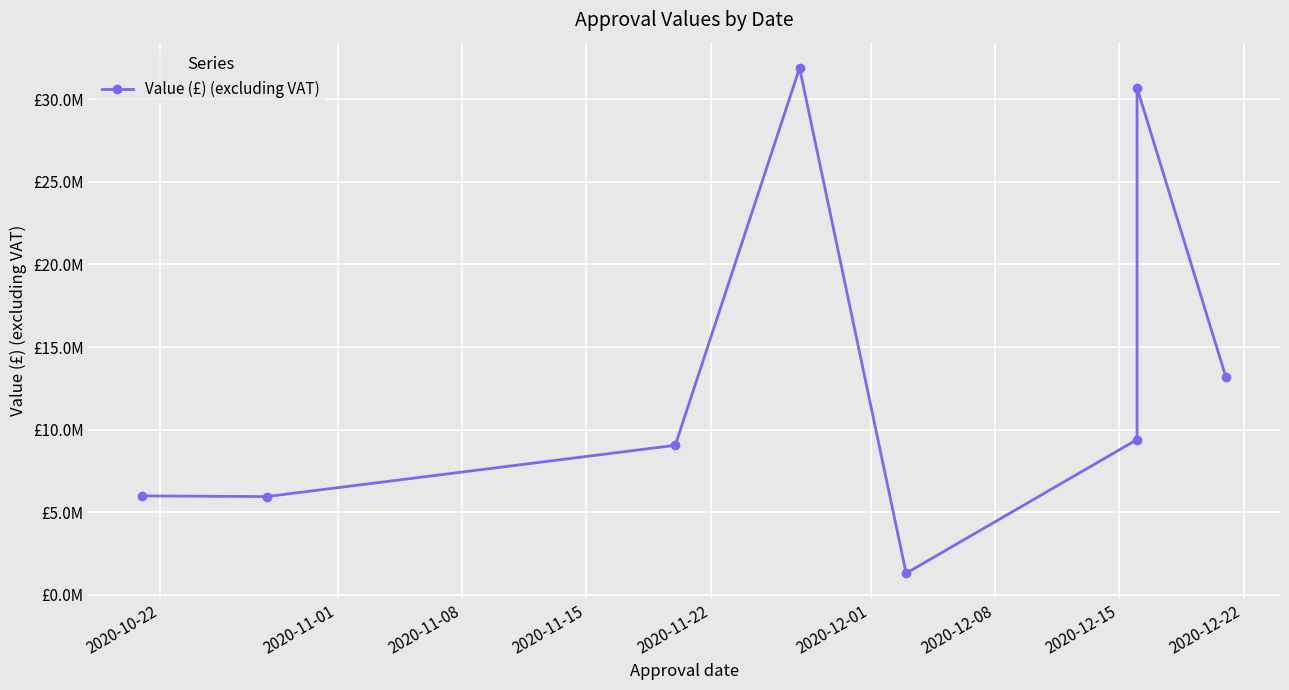

How many lines are shown in the chart?

1